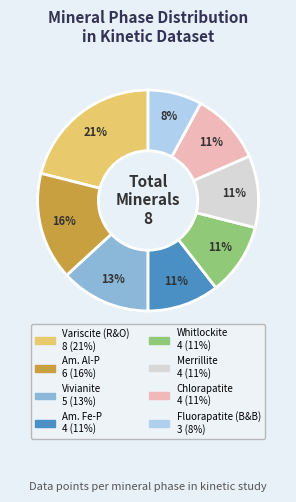

Does any single category account for the majority?

No